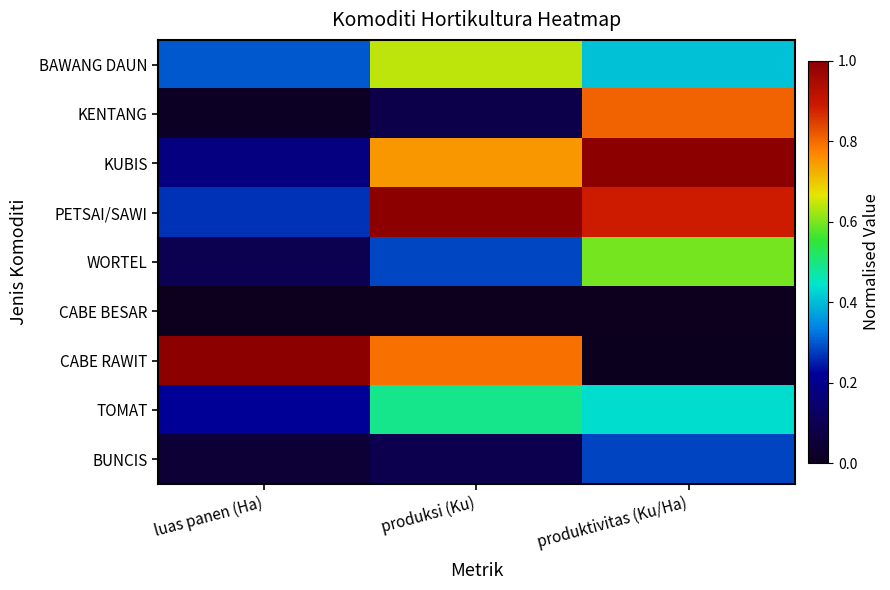

Between produktivitas (Ku/Ha) and produksi (Ku), which is larger?

produksi (Ku)